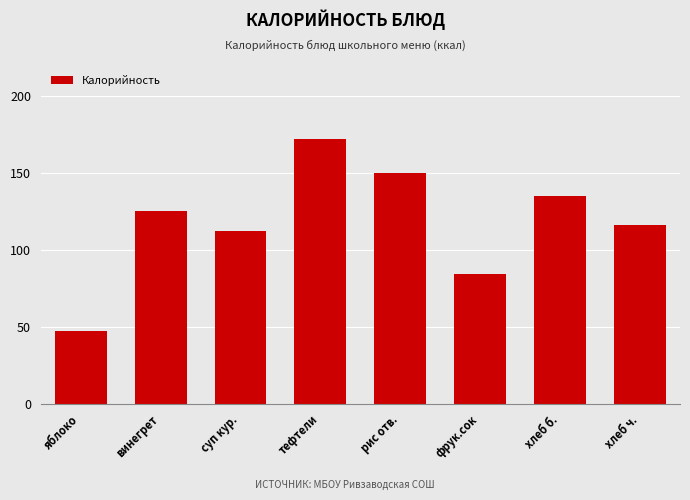

Which label corresponds to the smallest value in the chart?

яблоко